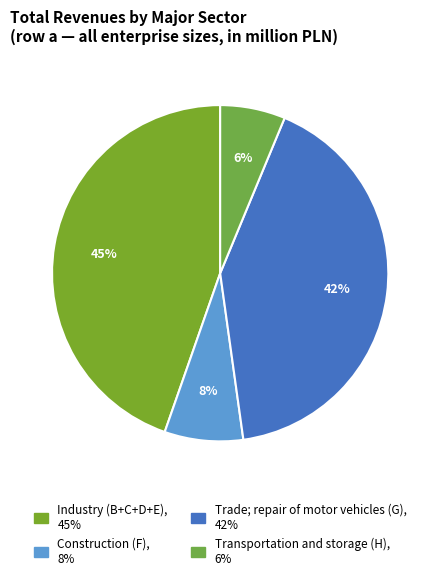

What is the total percentage of Trade; repair of motor vehicles (G) and Industry (B+C+D+E)?

86.2%